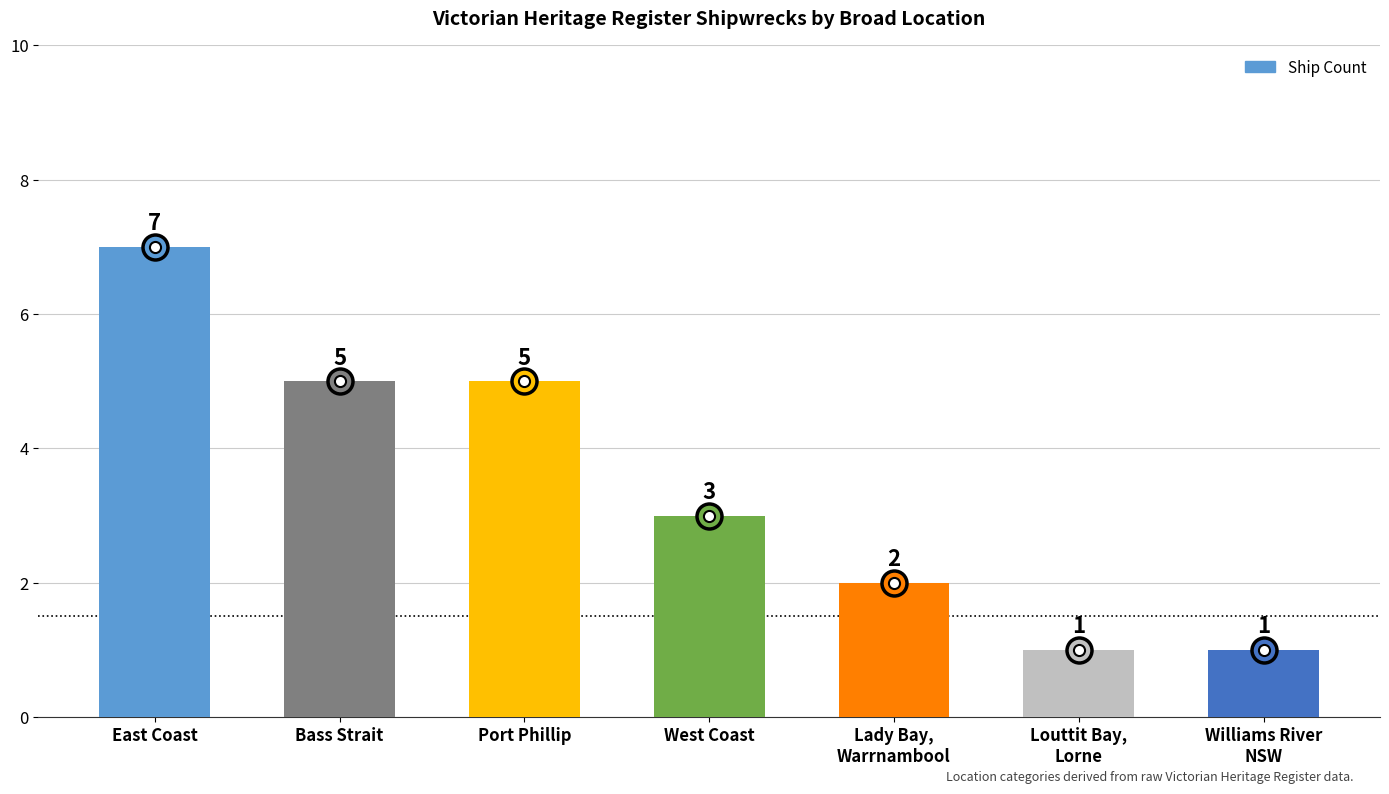

Read the value at East Coast.

7